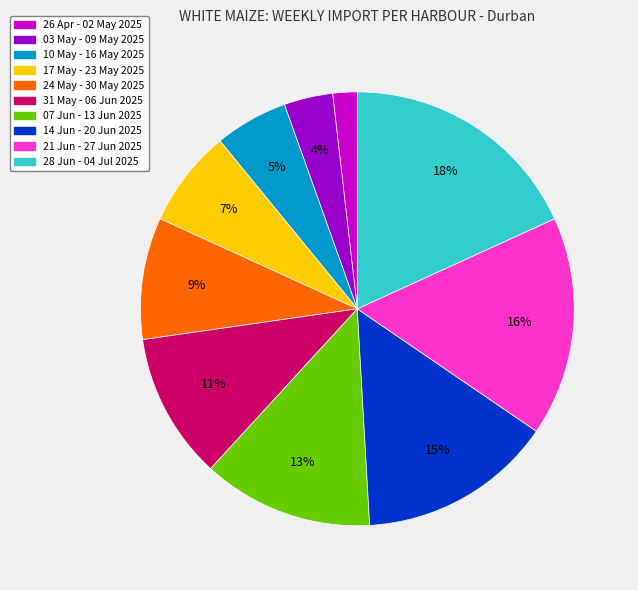

Is there a majority slice in this chart?

No